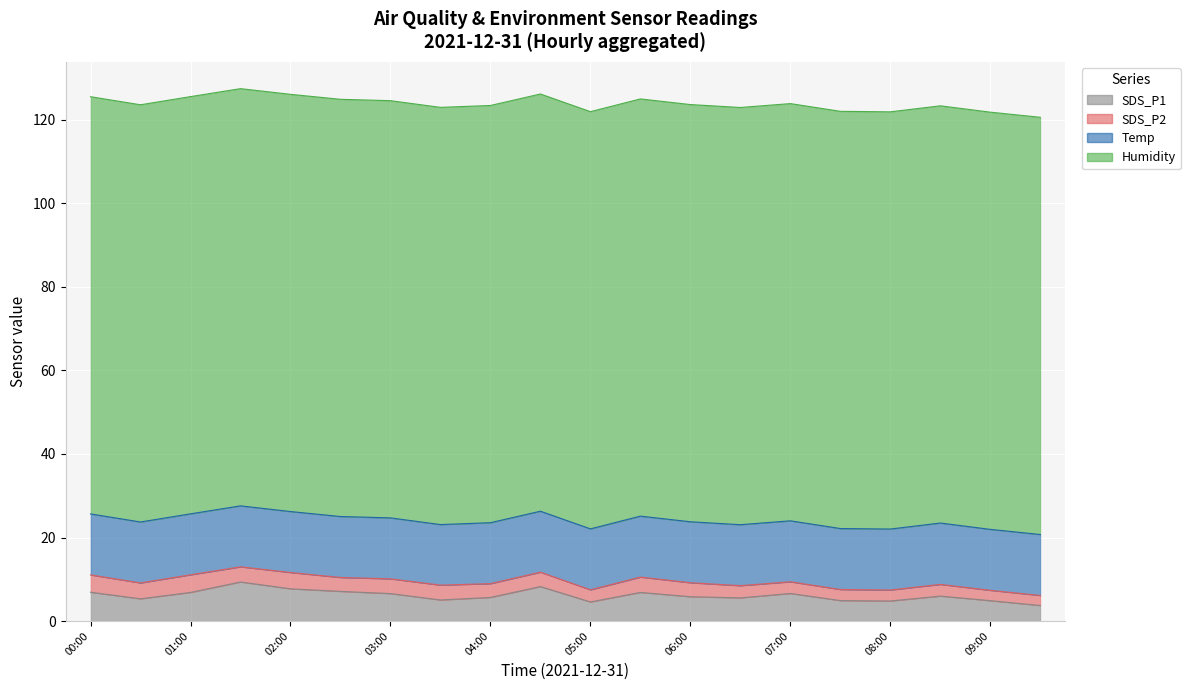

What is the spread (max minus min) of values at 07:30?

97.2